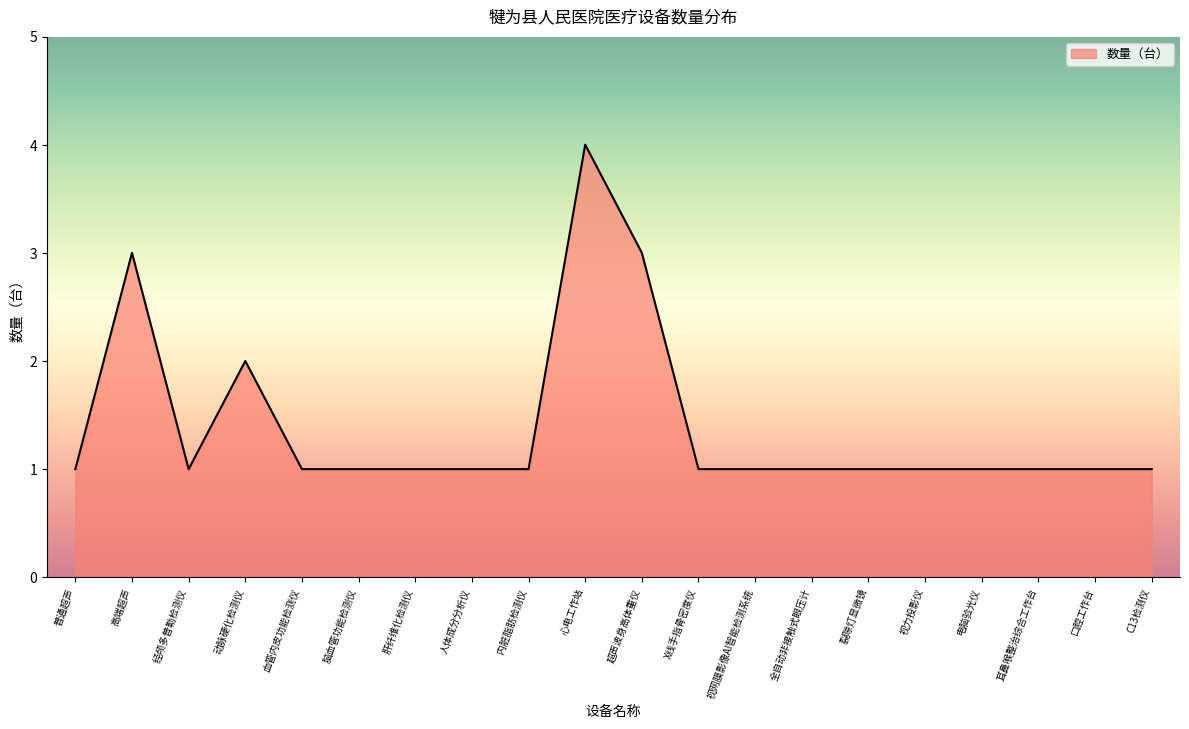

The value at 内脏脂肪检测仪 is 2. True or false?

False